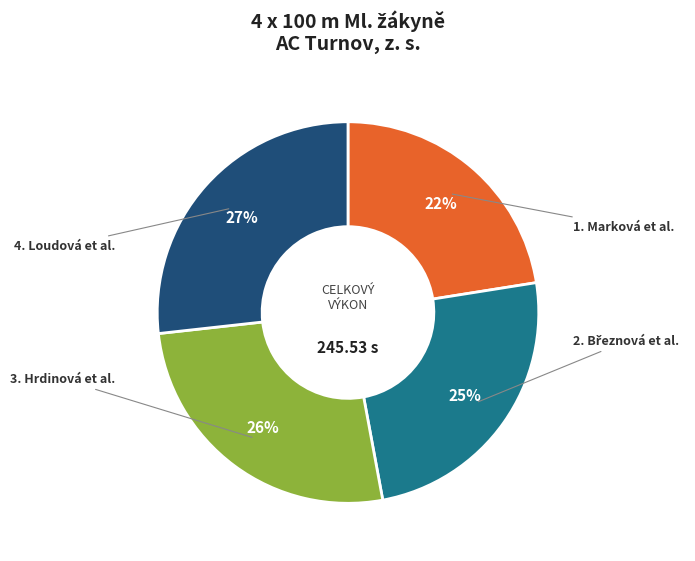

To the nearest percent, what is the average slice percentage?

25%